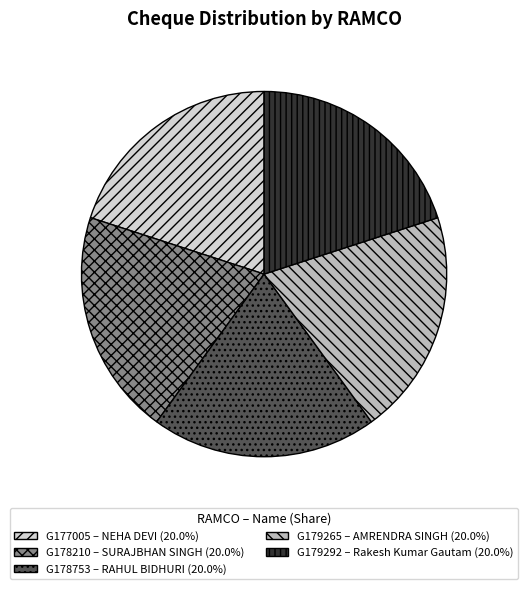

What is the ratio of the value at G179265 to the value at G178753?

1.0